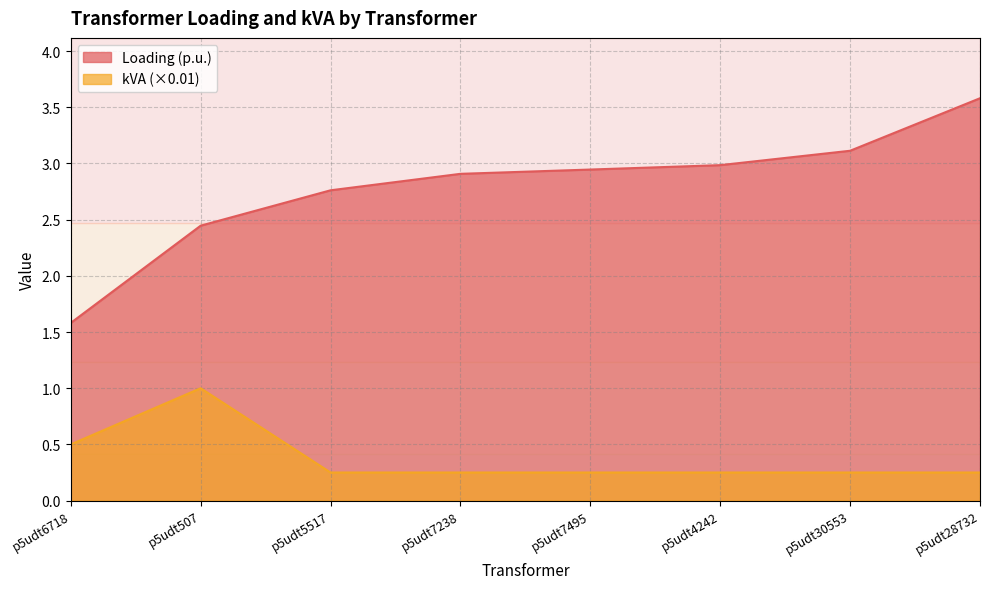

Between p5udt30553 and p5udt507, which is larger?

p5udt30553